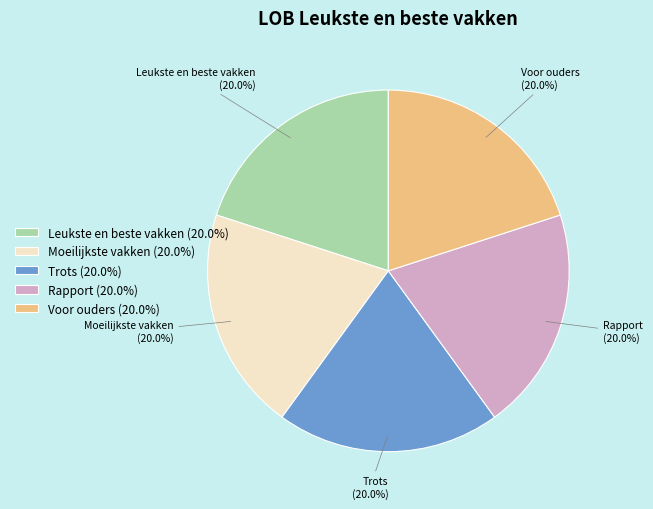

What portion of the pie excludes Trots?

80.0%